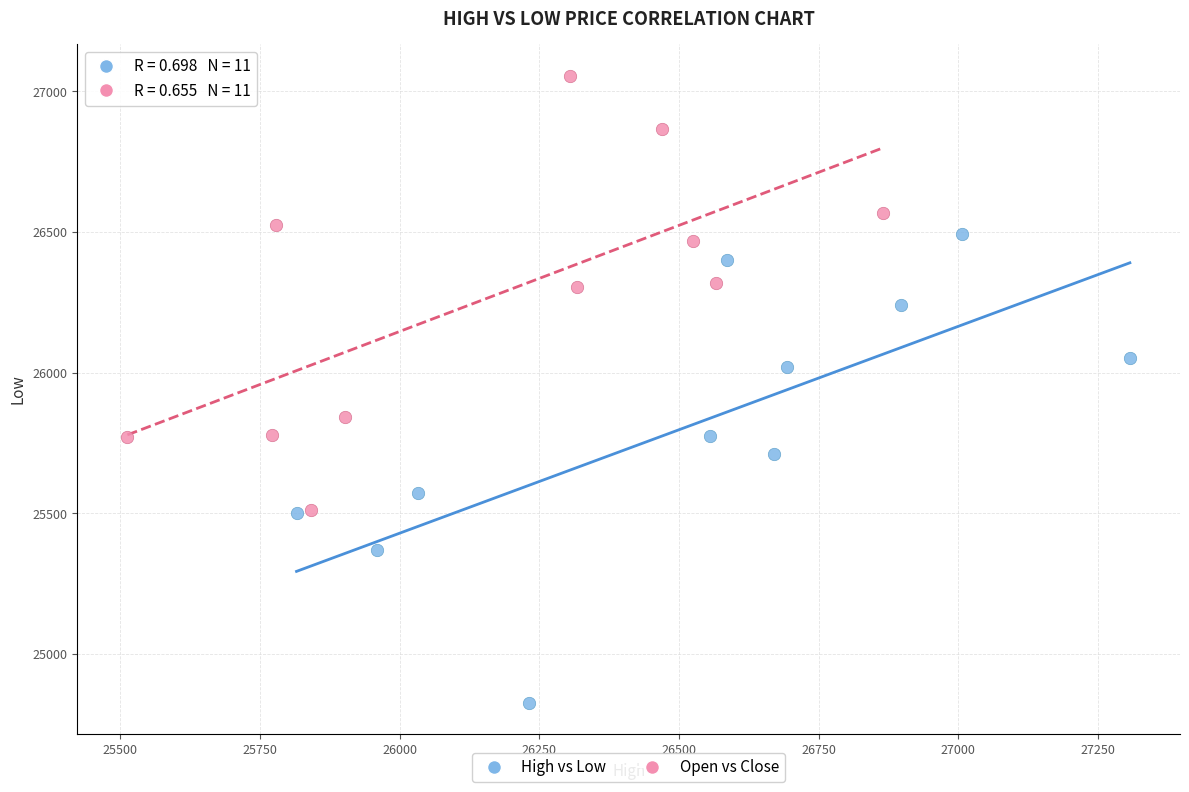

Which series has the largest Y range (max minus min)?

High vs Low